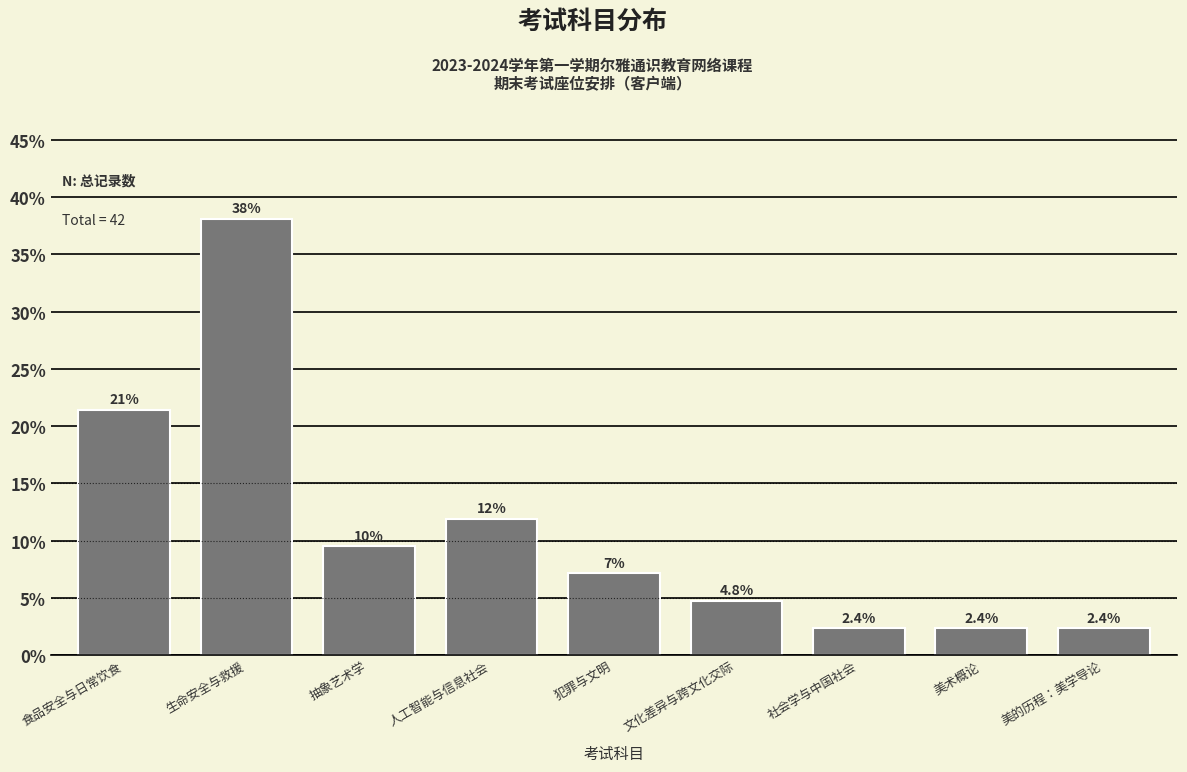

Is it true that the value at 美的历程：美学导论 is 2.4?

True